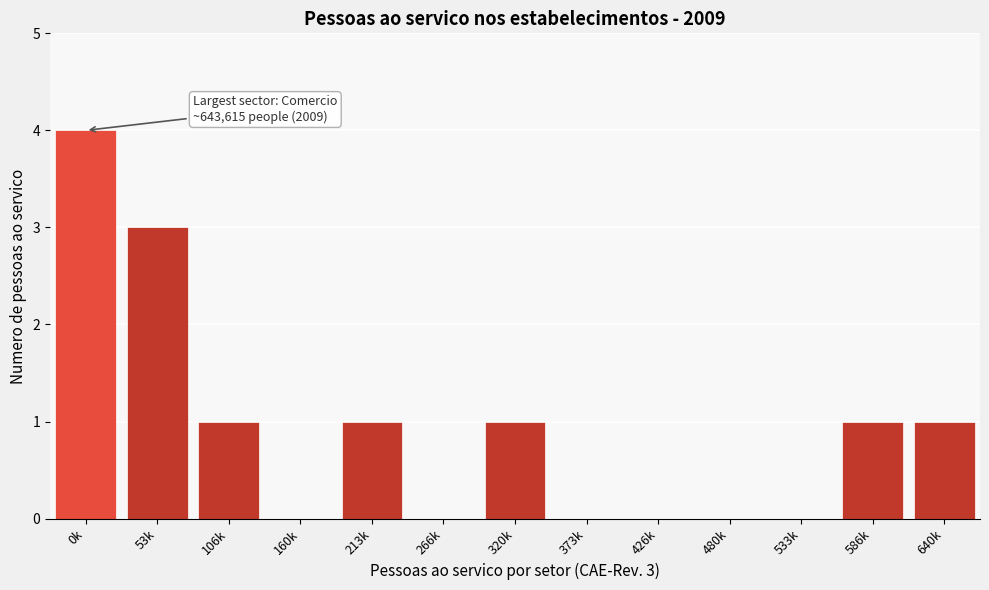

Reading left to right, what are all the values shown in this chart?

0k=4	53k=3	106k=1	160k=0	213k=1	266k=0	320k=1	373k=0	426k=0	480k=0	533k=0	586k=1	640k=1